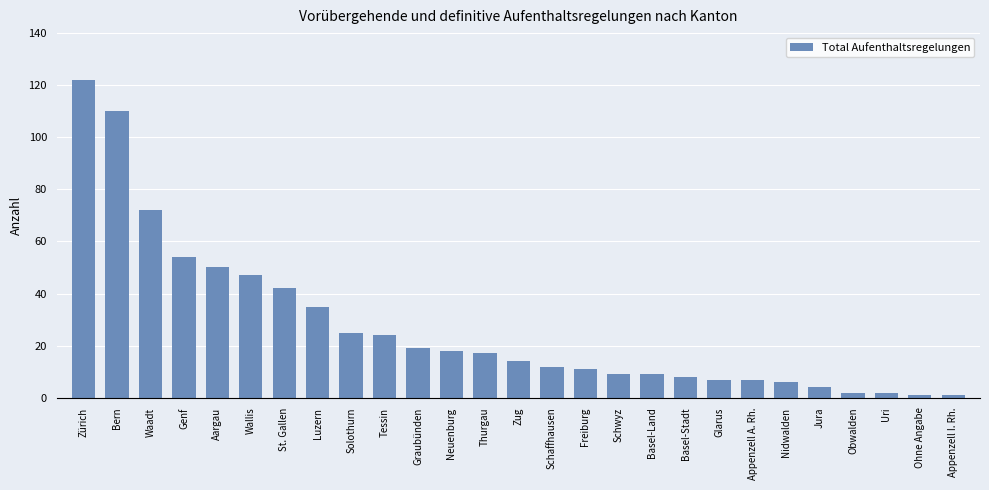

Reading left to right, list all the values displayed in this chart.

122	110	72	54	50	47	42	35	25	24	19	18	17	14	12	11	9	9	8	7	7	6	4	2	2	1	1